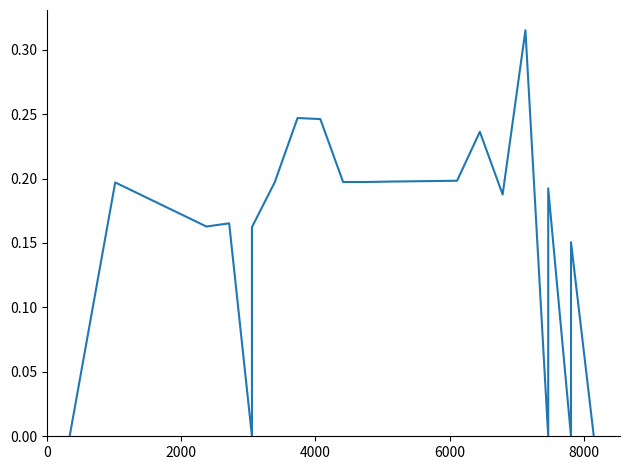

Reading left to right, extract all data points from this chart.

0.0	0.2	0.2	0.2	0.0	0.2	0.2	0.2	0.2	0.2	0.2	0.2	0.2	0.2	0.2	0.3	0.0	0.2	0.0	0.2	0.0